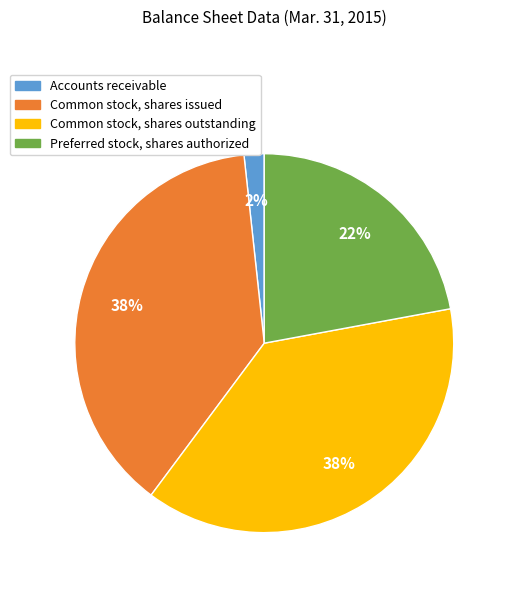

Do Accounts receivable and Preferred stock, shares authorized together represent more than half of the pie?

No